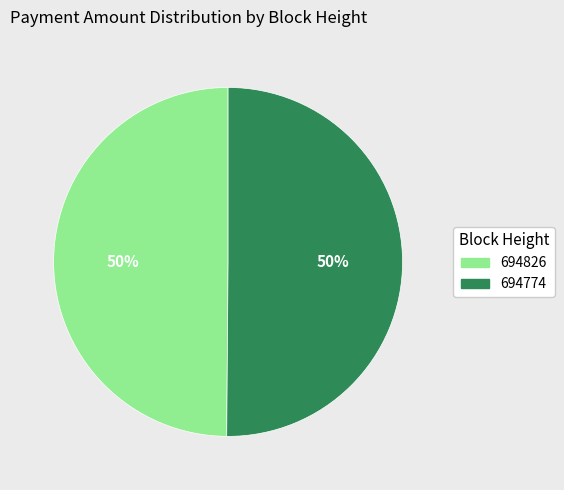

Is it true that 694826 is 50% of the pie?

True